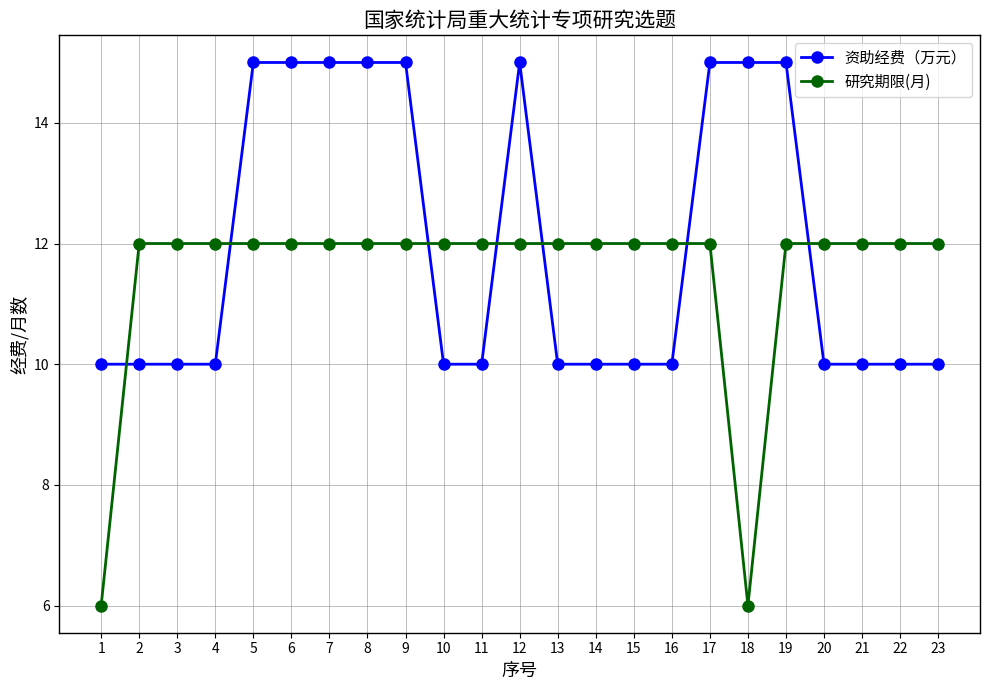

Which series changed the most between 1 and 18?

资助经费（万元）